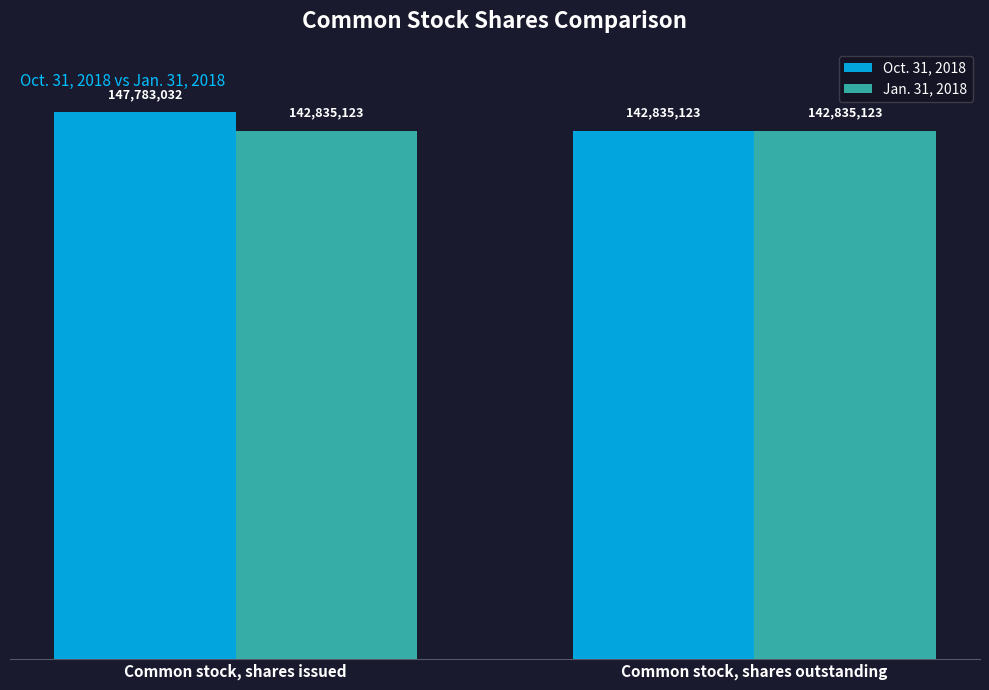

What are all the series names shown in the legend?

Oct. 31, 2018, Jan. 31, 2018